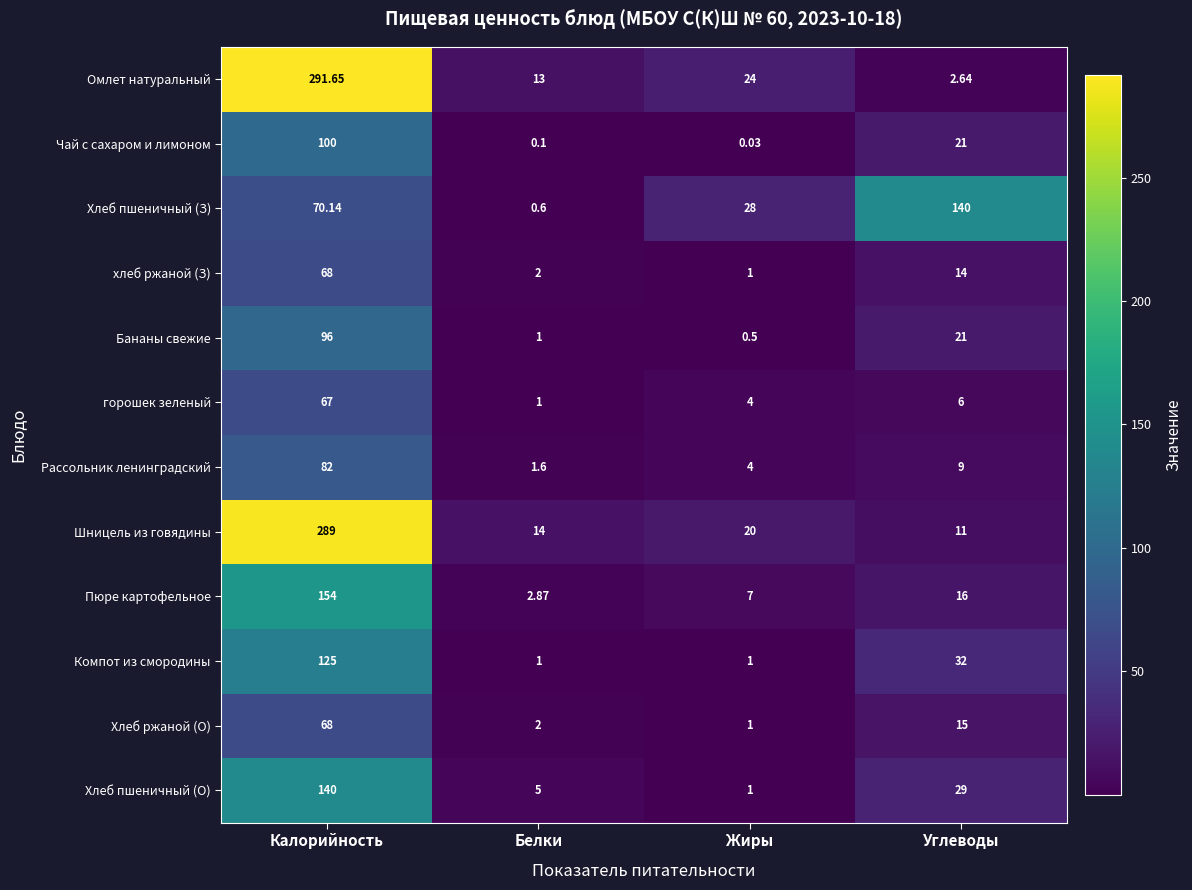

Which category has the highest value across all series?

Калорийность